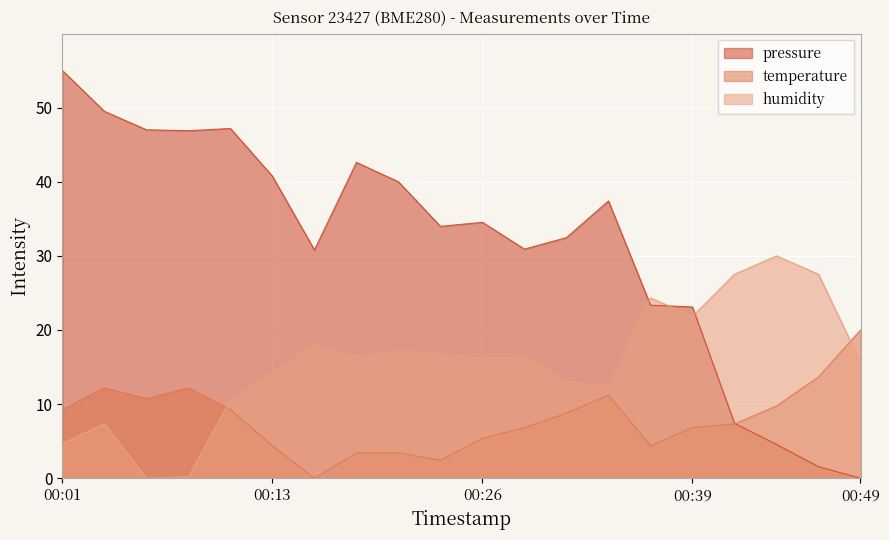

The value of humidity at 2022-09-19T00:04:00 is 1.6. True or false?

False